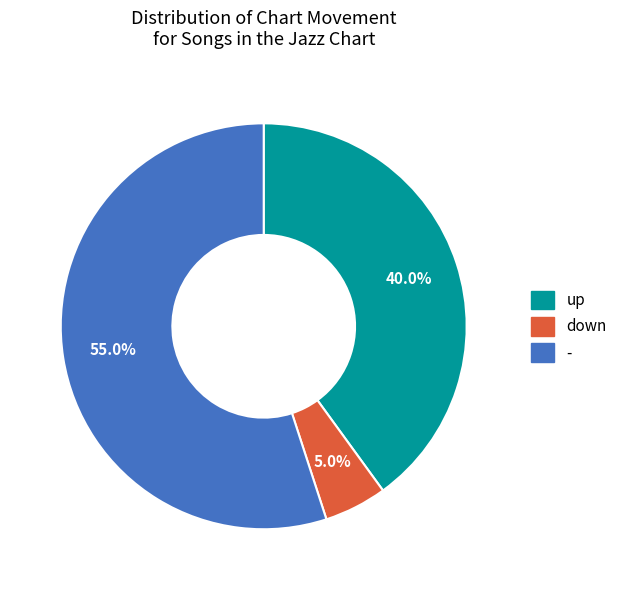

The up slice represents 34% of the pie. True or false?

False